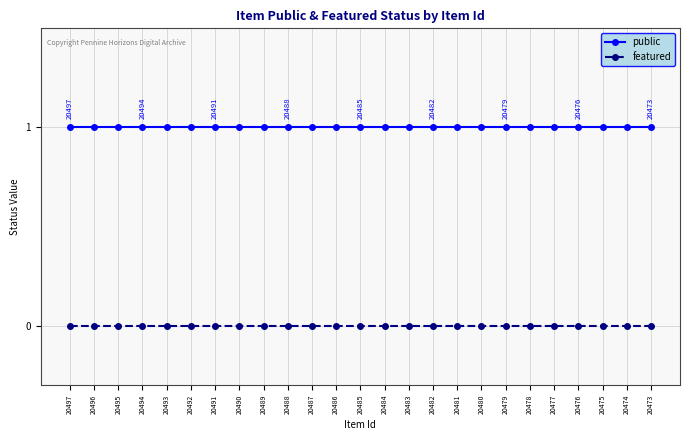

What are all the series names shown in the legend?

public, featured